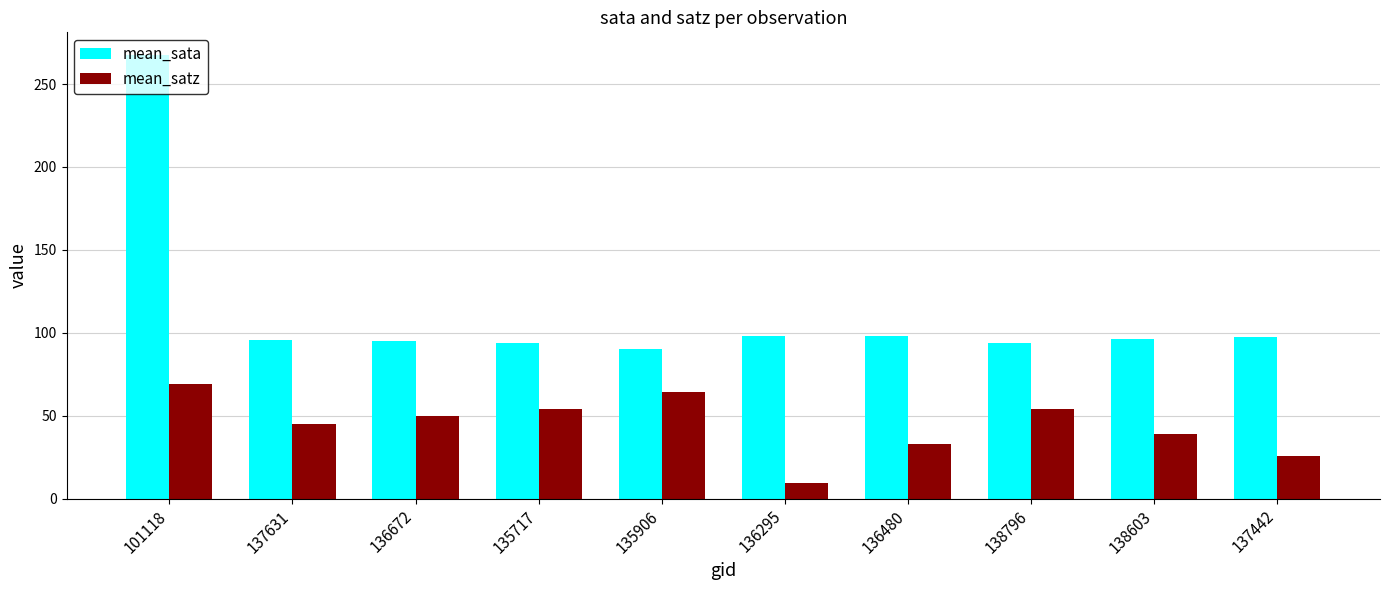

What is the difference between the highest and lowest values at 138796?

40.1